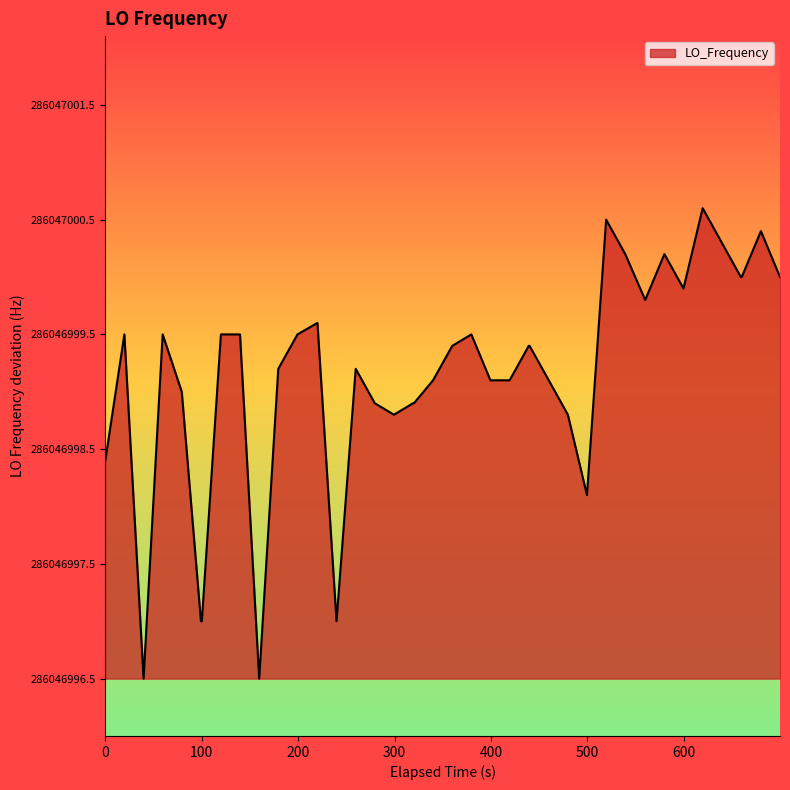

How many points are lower than both their immediate neighbors (excluding endpoints)?

7